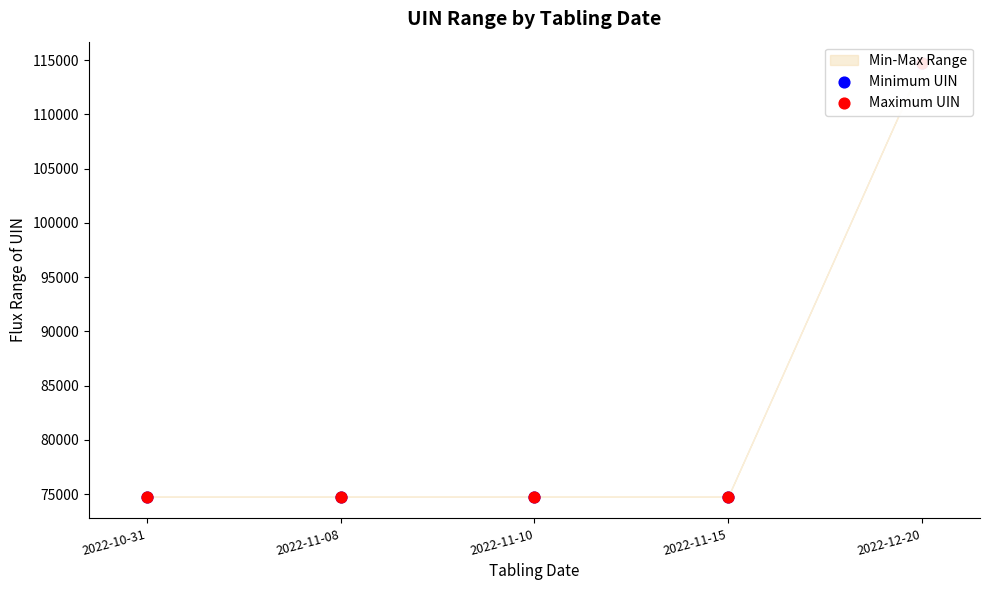

Is the value of Minimum UIN at 2022-11-10 greater than the value of Maximum UIN at 2022-12-20?

No